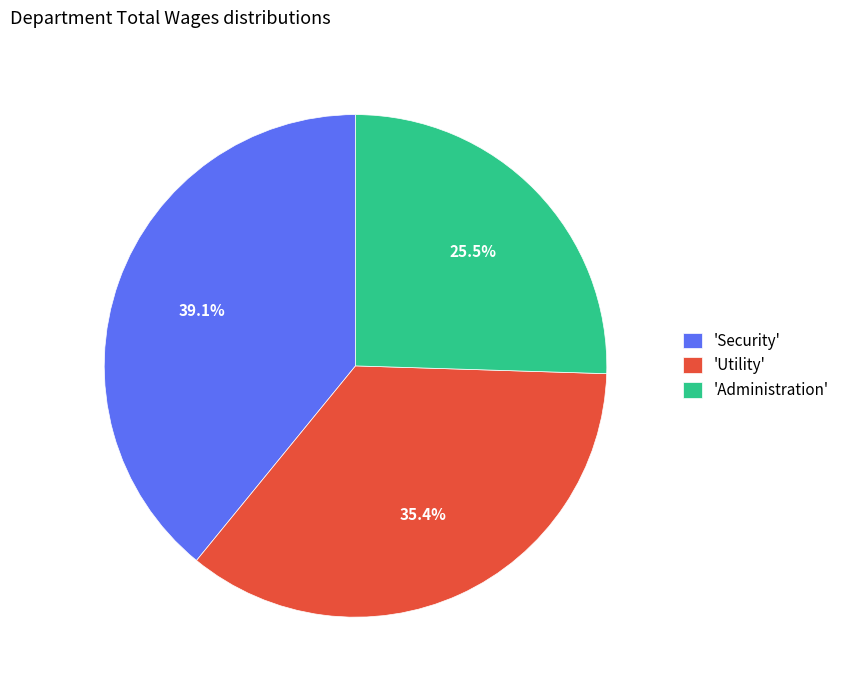

Which category has the smallest portion of the pie?

'Administration'